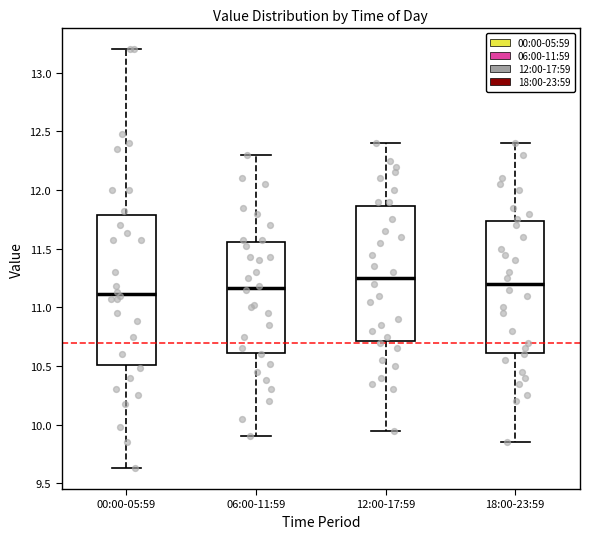

Reading left to right, transcribe this box plot: for each box, give where its median line is, the range the box spans, and where its two whiskers end, as read against the y-axis. The values are not printed on the chart, so give them approximately, as read against the axis.

00:00-05:59: median 11.10, box 10.50 to 11.80, whiskers 9.65 to 13.20
06:00-11:59: median 11.15, box 10.60 to 11.55, whiskers 9.90 to 12.30
12:00-17:59: median 11.25, box 10.70 to 11.85, whiskers 9.95 to 12.40
18:00-23:59: median 11.20, box 10.60 to 11.75, whiskers 9.85 to 12.40